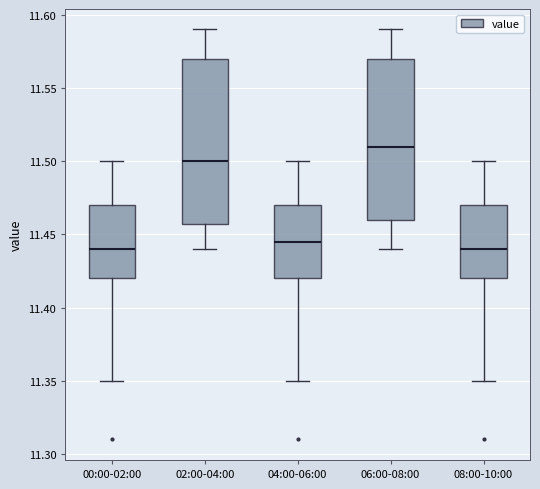

Reading left to right, read every box against the y-axis: the position of its median line, the range the box covers, and the ends of its whiskers. The values are not printed on the chart, so give them approximately, as read against the axis.

00:00-02:00: median 11.440, box 11.420 to 11.470, whiskers 11.350 to 11.500
02:00-04:00: median 11.500, box 11.460 to 11.570, whiskers 11.440 to 11.590
04:00-06:00: median 11.445, box 11.420 to 11.470, whiskers 11.350 to 11.500
06:00-08:00: median 11.510, box 11.460 to 11.570, whiskers 11.440 to 11.590
08:00-10:00: median 11.440, box 11.420 to 11.470, whiskers 11.350 to 11.500